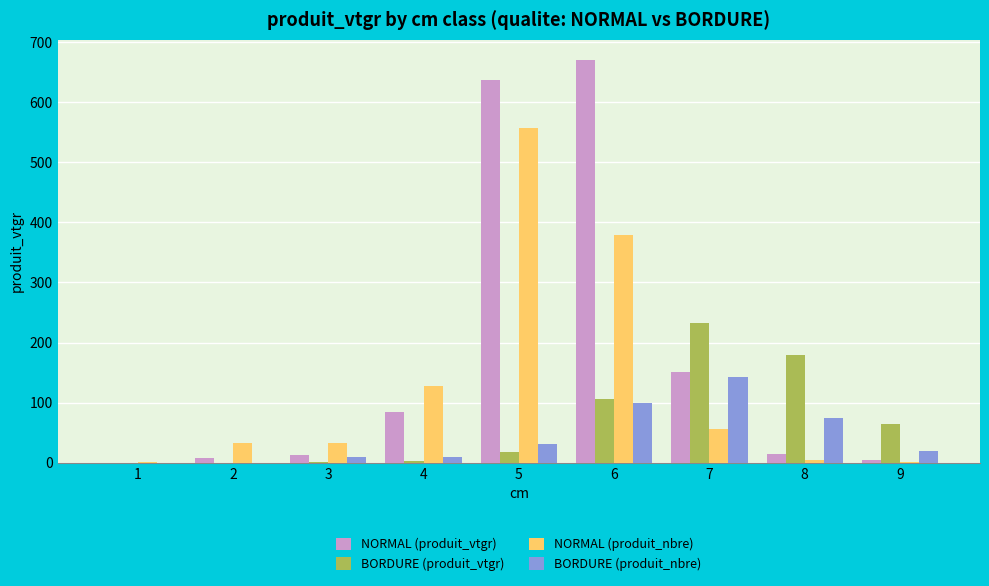

The value of NORMAL (produit_vtgr) at 6 is 300.3. True or false?

False